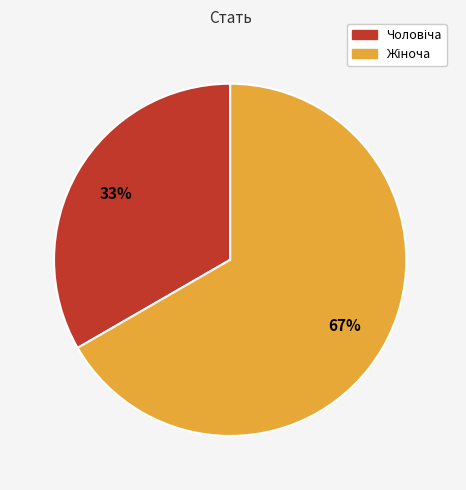

How many segments does this pie chart have?

2